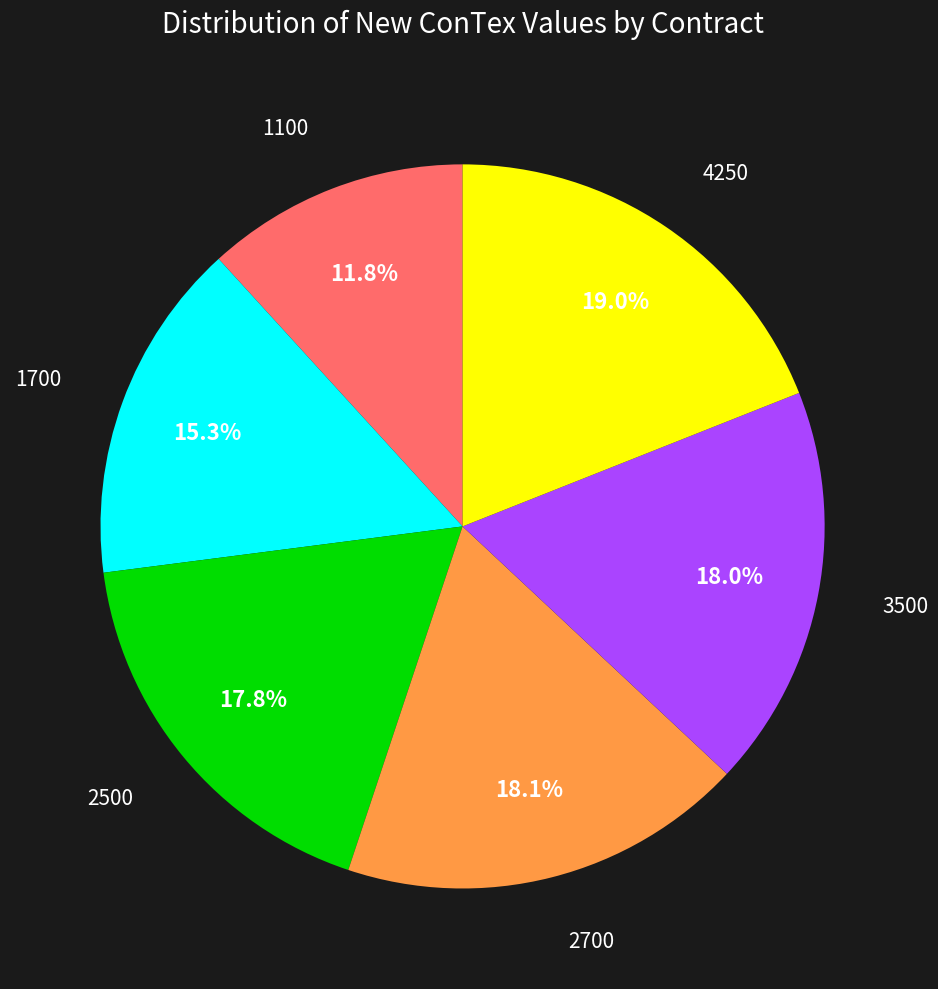

Between 1700 and 1100, which is larger?

1700